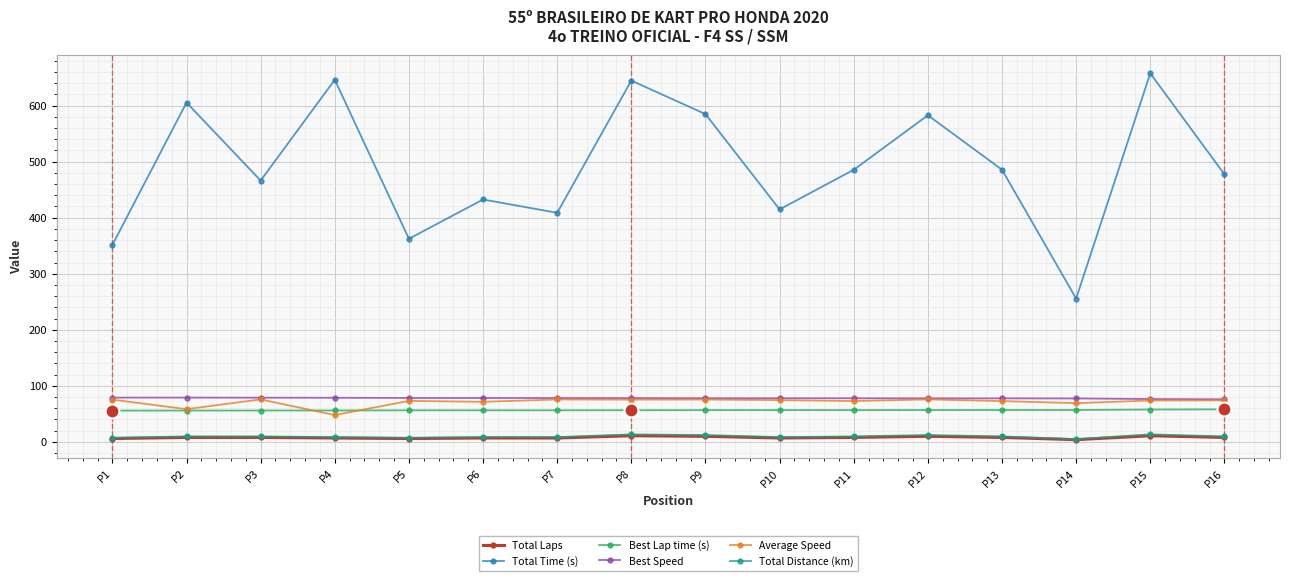

What is the sum of the Total Time (s) values at P14 and P3?

722.0